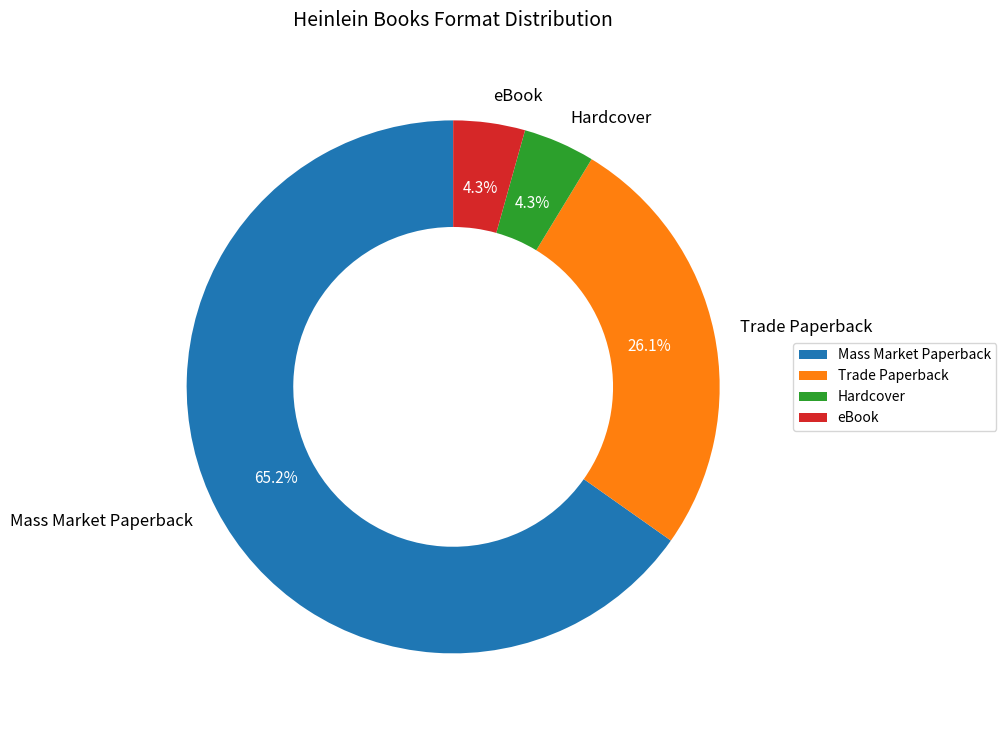

Do eBook and Trade Paperback together represent more than half of the pie?

No